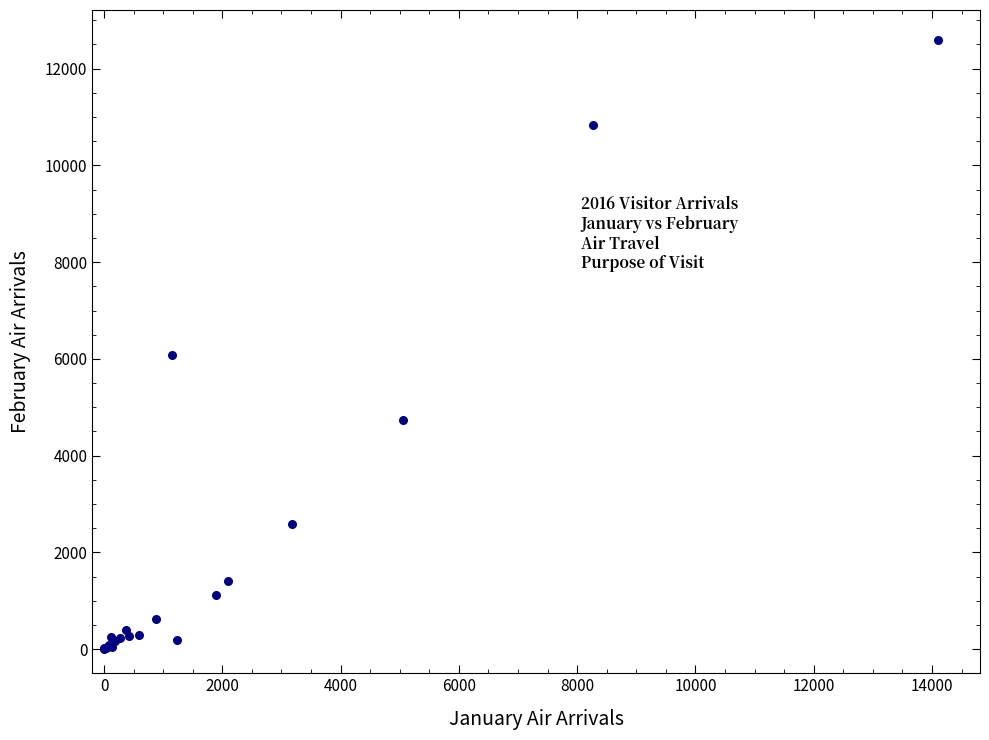

What Y value in the scatter plot is closest to 6293?

6077